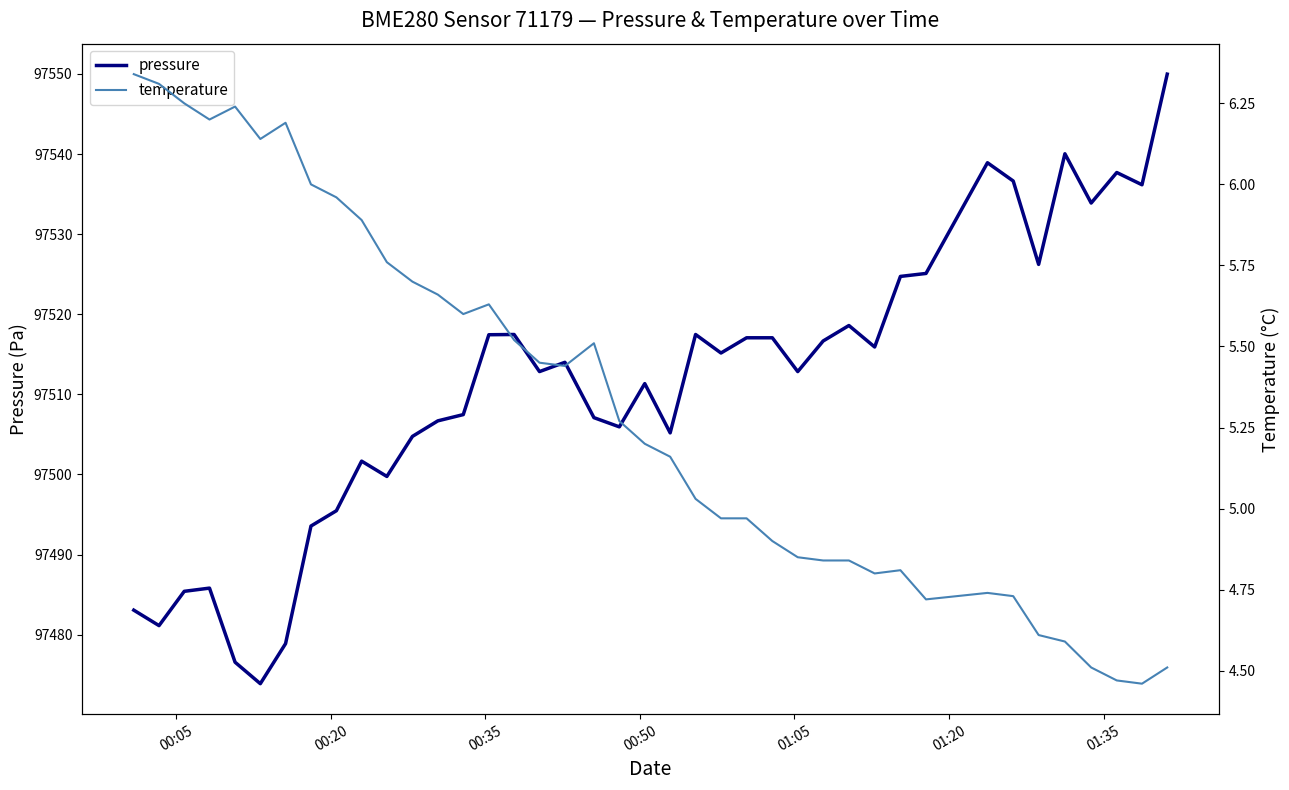

What is the value of the temperature point at the 21st from the left?

5.2